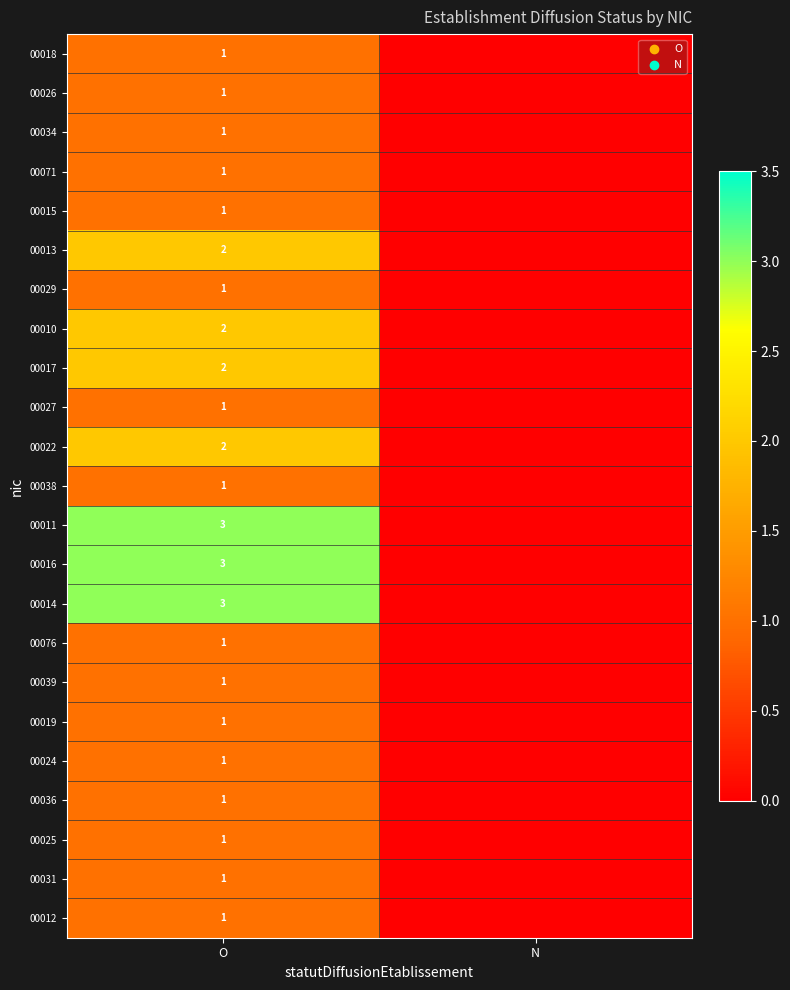

What is the total value across all series at O?

33